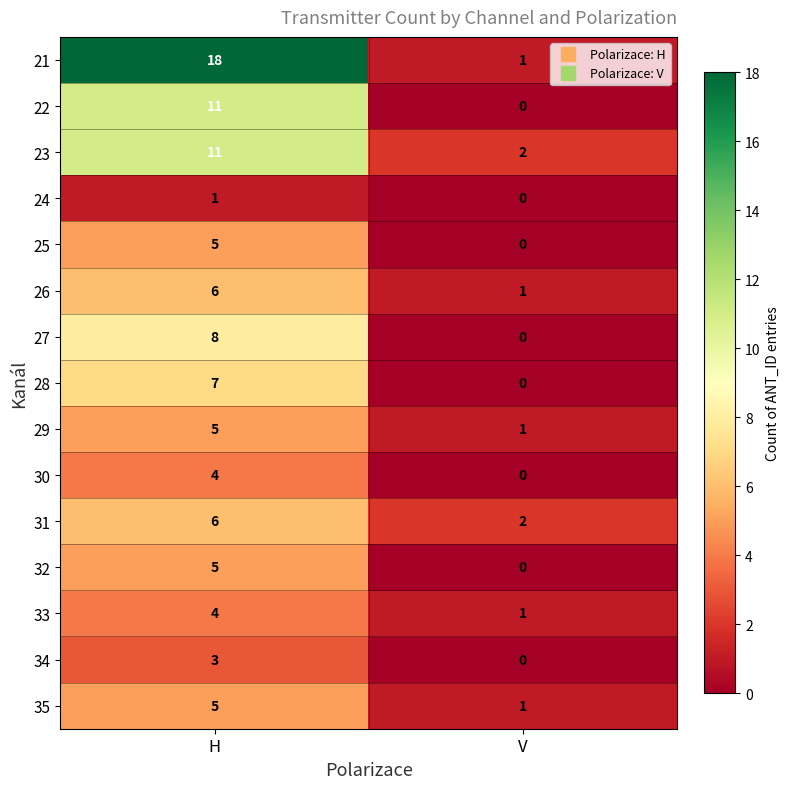

Count the number of data series in this chart.

15